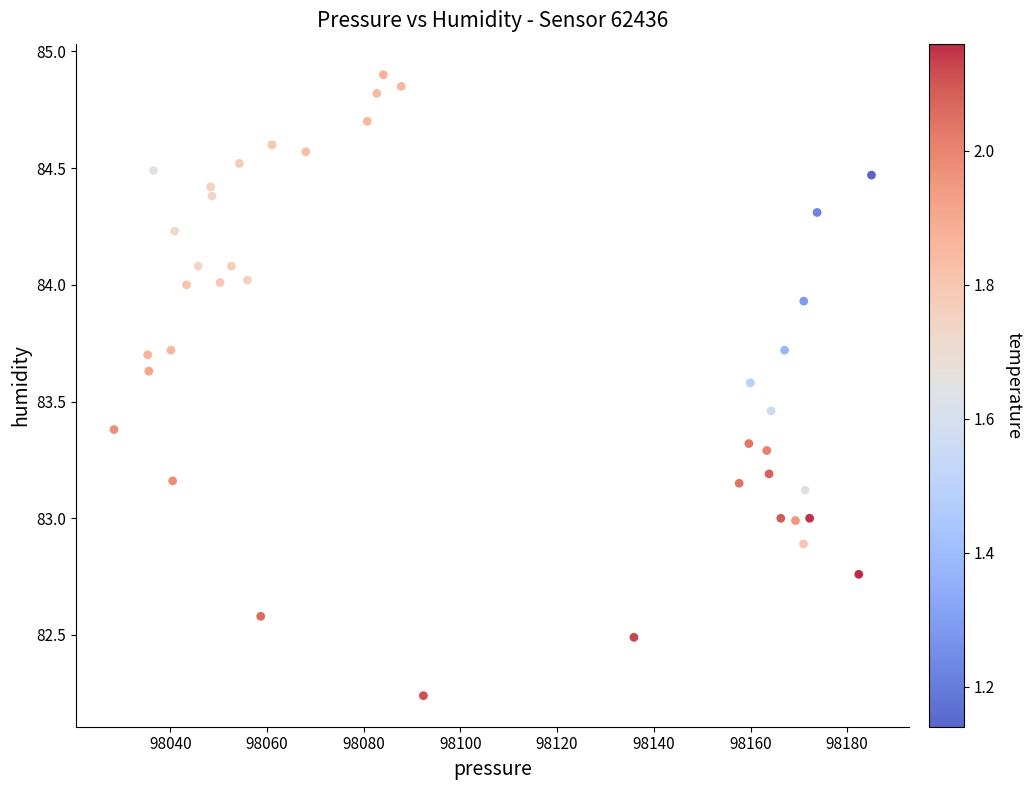

What is the range of X values (max minus min)?

156.7